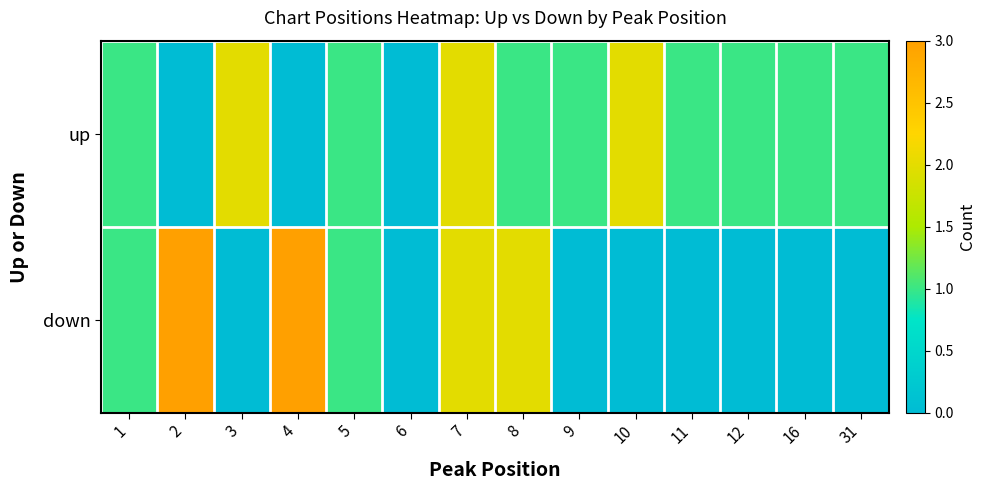

Rank the series by their average value, from highest to lowest.

up, down